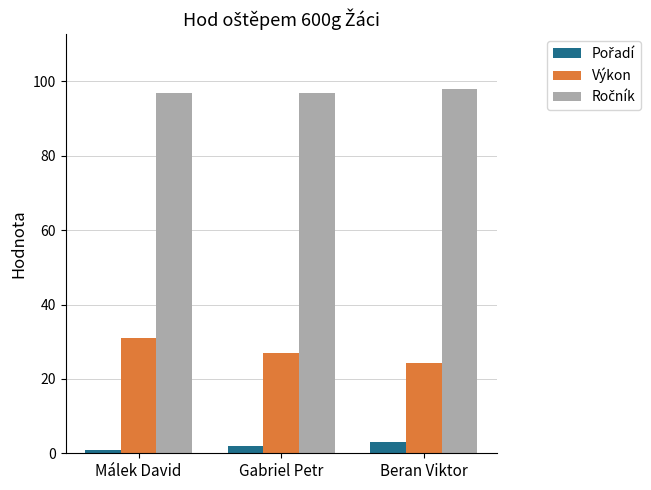

Rank the categories by Výkon value from highest to lowest.

Málek David, Gabriel Petr, Beran Viktor